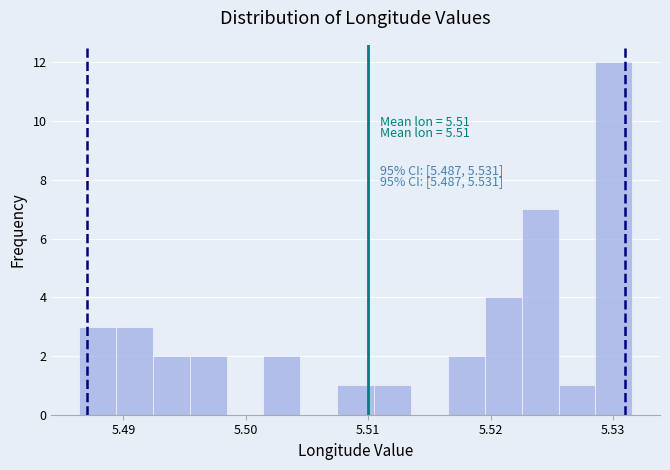

Around what value on the x-axis is the tallest bar? Give the approximate position of its centre, as read against the axis.

5.530